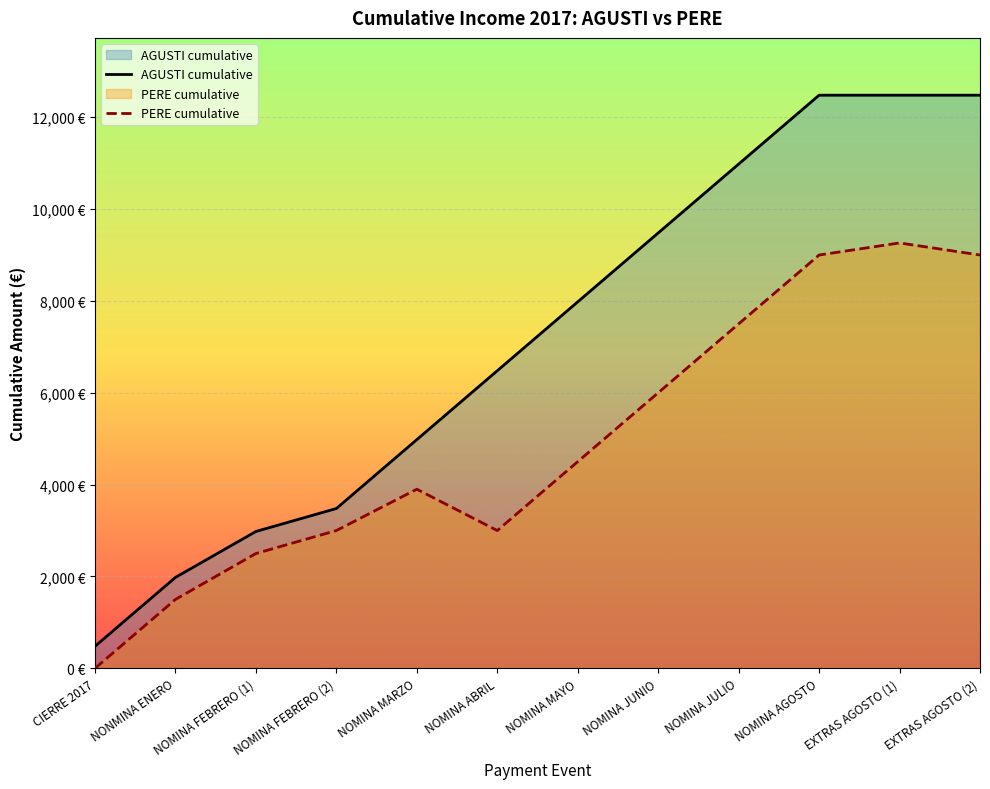

True or false: AGUSTI cumulative and PERE cumulative cross at least once.

False